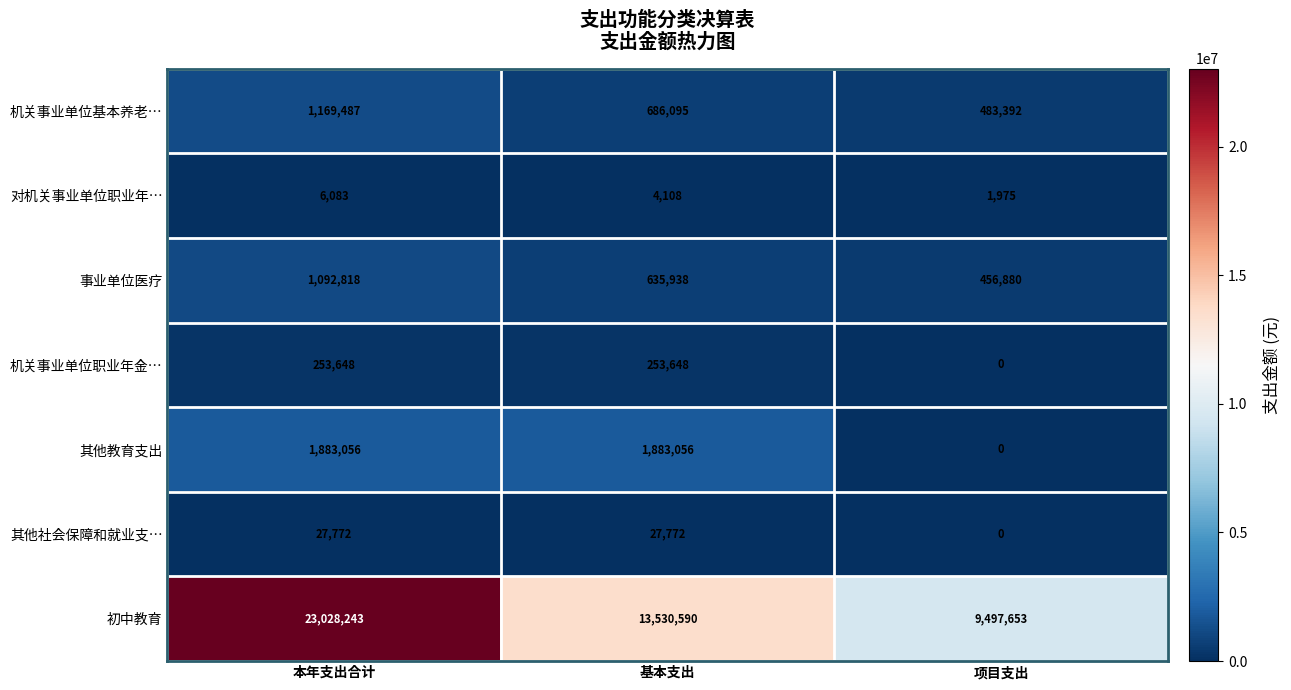

The 事业单位医疗 series shows 1092818 at 本年支出合计. True or false?

True